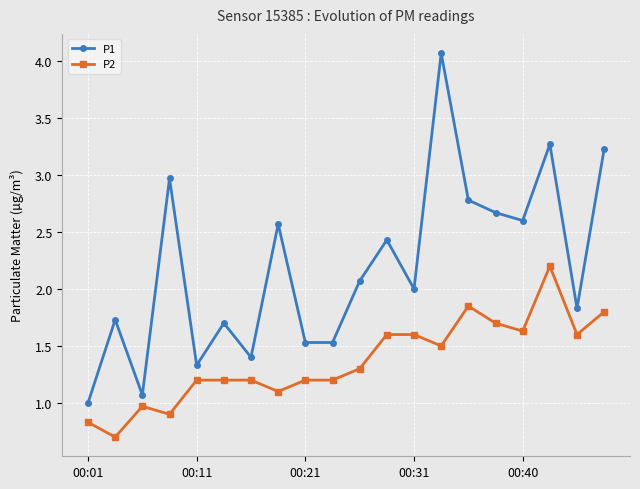

What is the smallest value displayed?

0.7